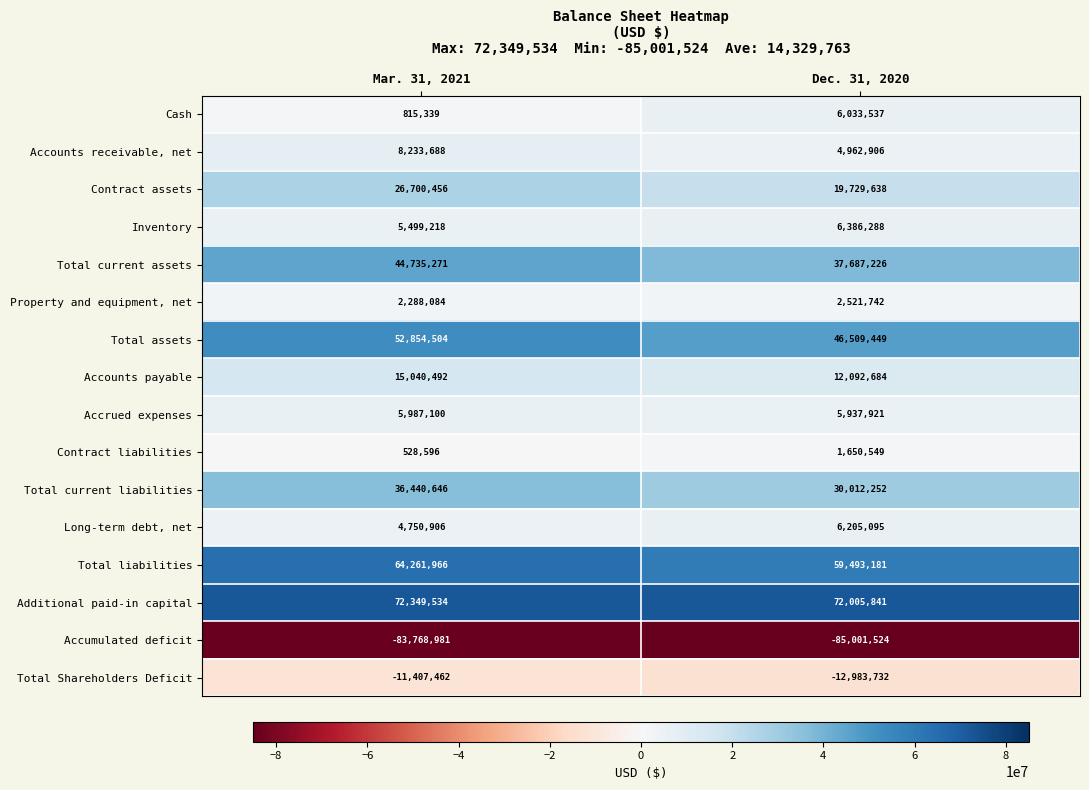

How many series are shown in this chart?

16